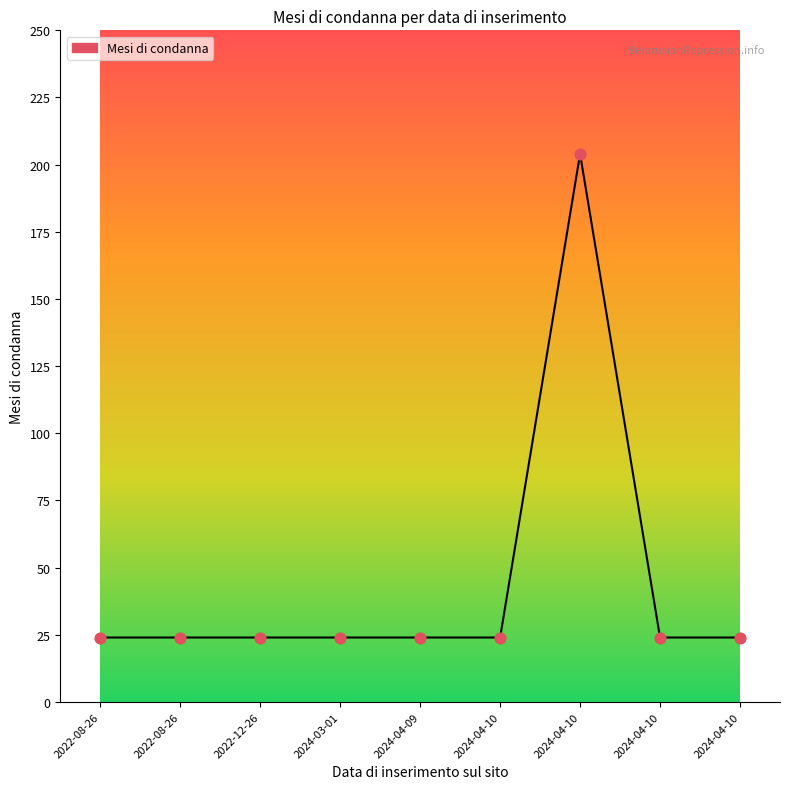

Approximately how many times larger is the value at 2024-04-10 compared to 2024-03-01?

1.0